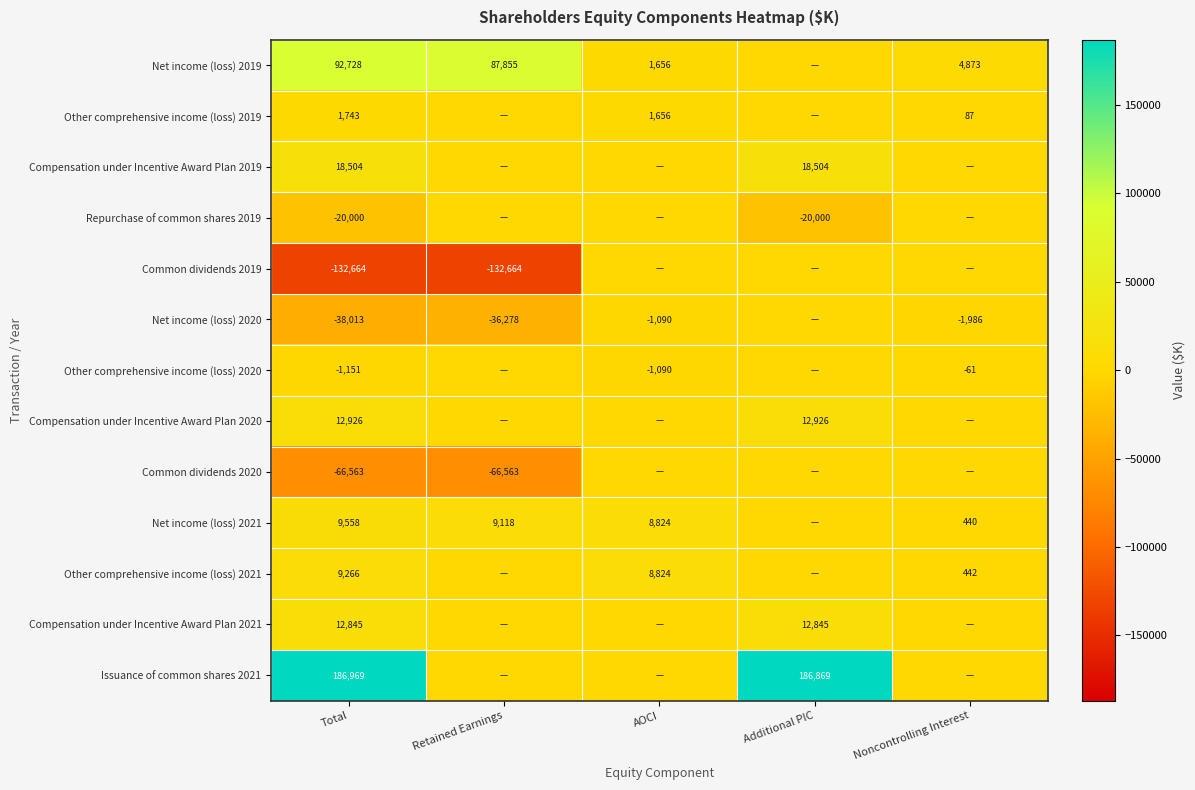

Between Noncontrolling Interest and Total, which is larger?

Total